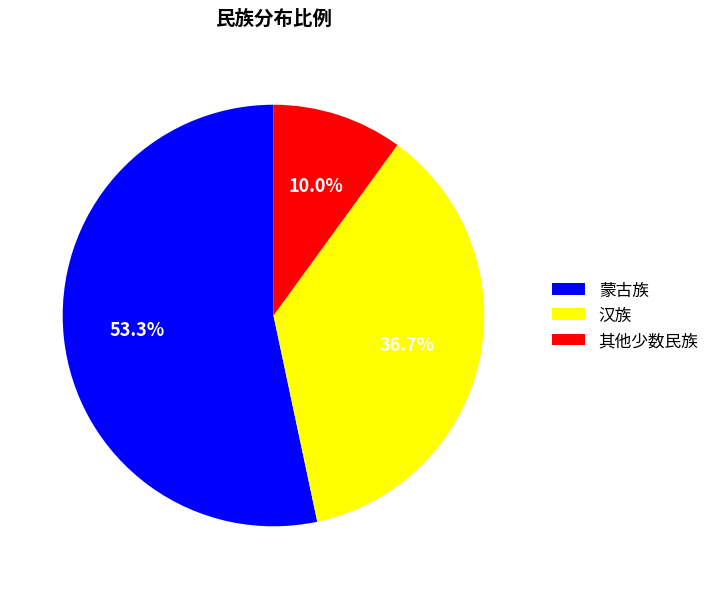

The 蒙古族 slice represents 60% of the pie. True or false?

False